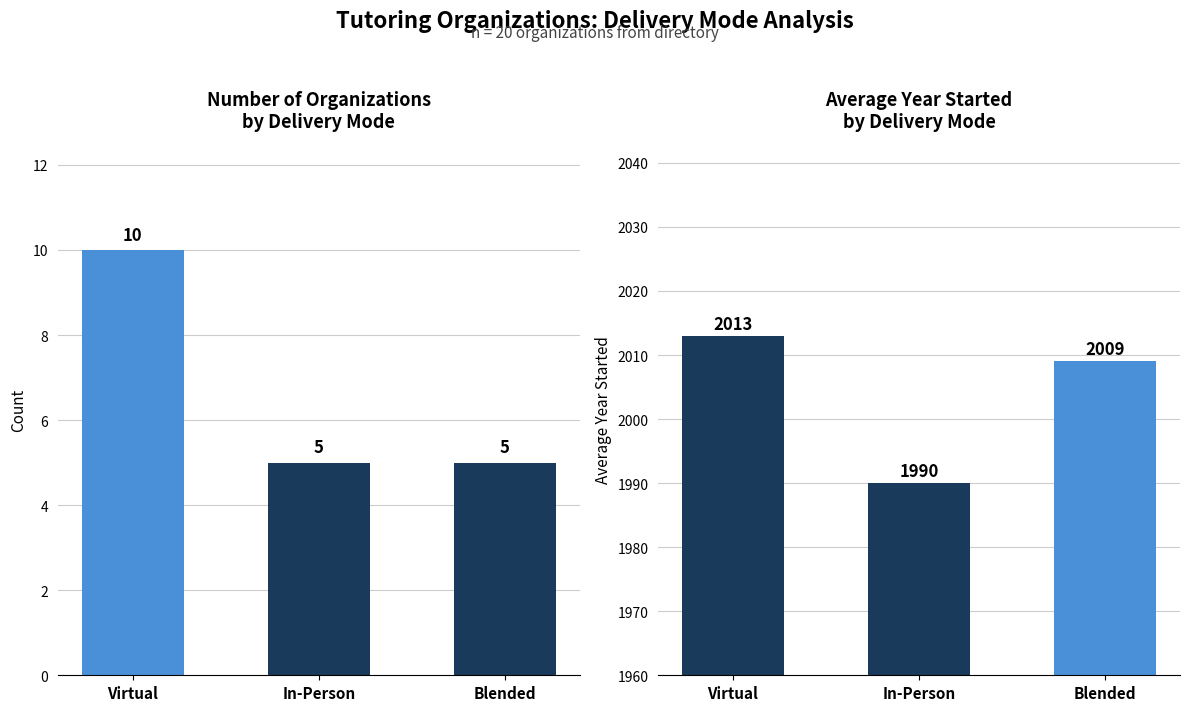

What is the maximum value for Avg Year Started?

2013